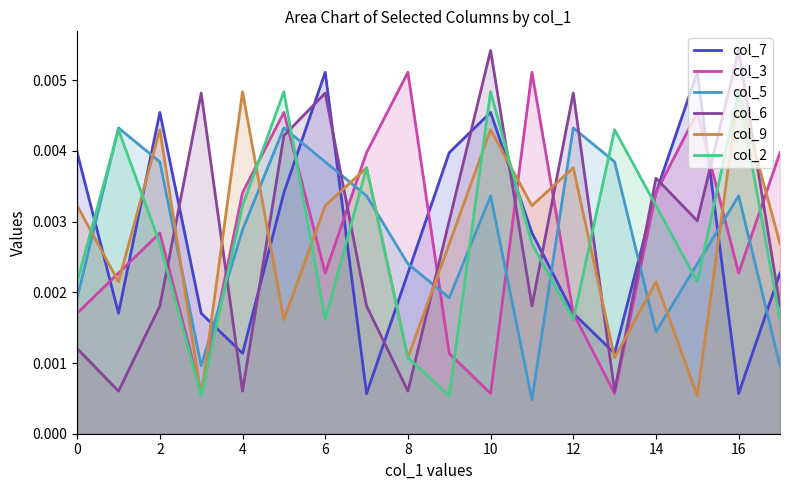

Reading right to left, list all the values displayed in this chart.

col_7: 0.0	0.0	0.0	0.0	0.0	0.0	0.0	0.0	0.0	0.0	0.0	0.0	0.0	0.0	0.0	0.0	0.0	0.0
col_3: 0.0	0.0	0.0	0.0	0.0	0.0	0.0	0.0	0.0	0.0	0.0	0.0	0.0	0.0	0.0	0.0	0.0	0.0
col_5: 0.0	0.0	0.0	0.0	0.0	0.0	0.0	0.0	0.0	0.0	0.0	0.0	0.0	0.0	0.0	0.0	0.0	0.0
col_6: 0.0	0.0	0.0	0.0	0.0	0.0	0.0	0.0	0.0	0.0	0.0	0.0	0.0	0.0	0.0	0.0	0.0	0.0
col_9: 0.0	0.0	0.0	0.0	0.0	0.0	0.0	0.0	0.0	0.0	0.0	0.0	0.0	0.0	0.0	0.0	0.0	0.0
col_2: 0.0	0.0	0.0	0.0	0.0	0.0	0.0	0.0	0.0	0.0	0.0	0.0	0.0	0.0	0.0	0.0	0.0	0.0